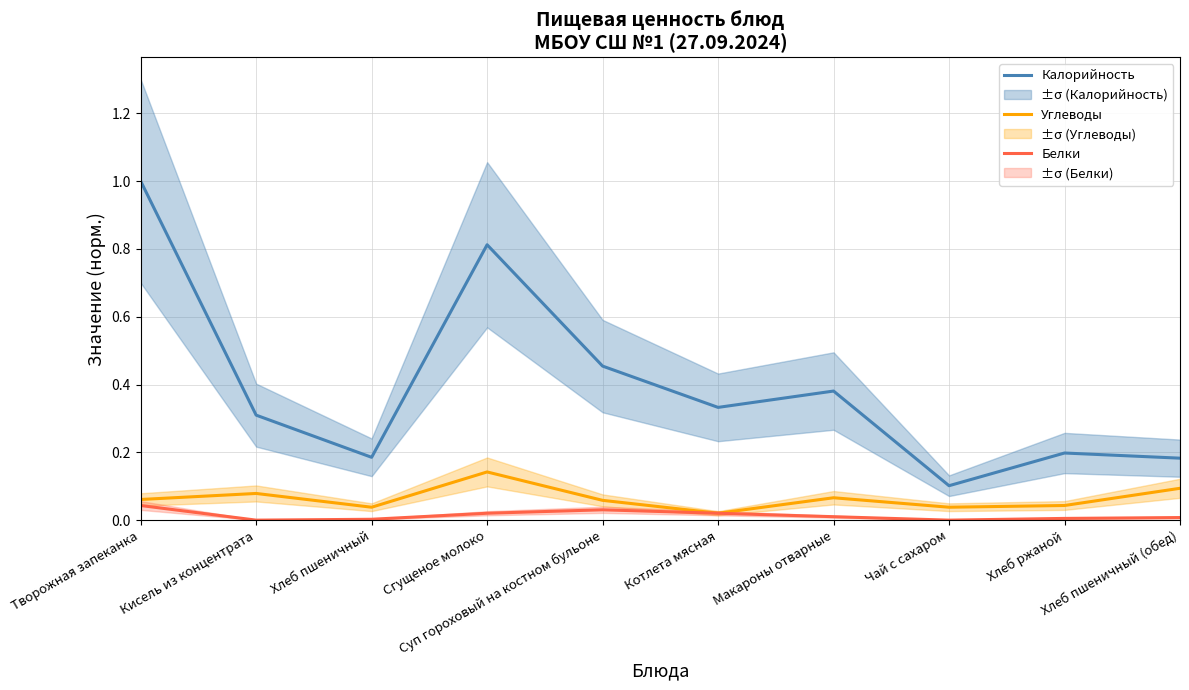

Rank the categories by Углеводы value from highest to lowest.

Сгущеное молоко, Хлеб пшеничный (обед), Кисель из концентрата, Макароны отварные, Творожная запеканка, Суп гороховый на костном бульоне, Хлеб ржаной, Хлеб пшеничный, Чай с сахаром, Котлета мясная